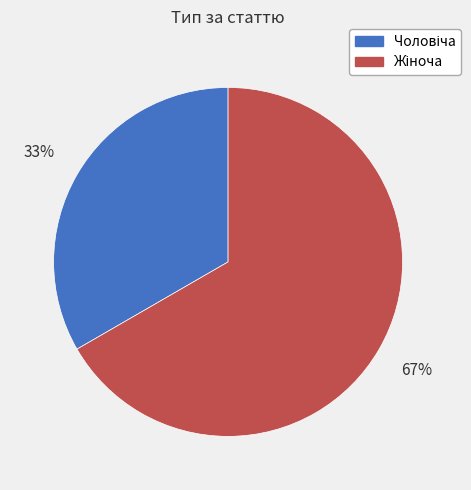

Is there a majority slice in this chart?

Yes